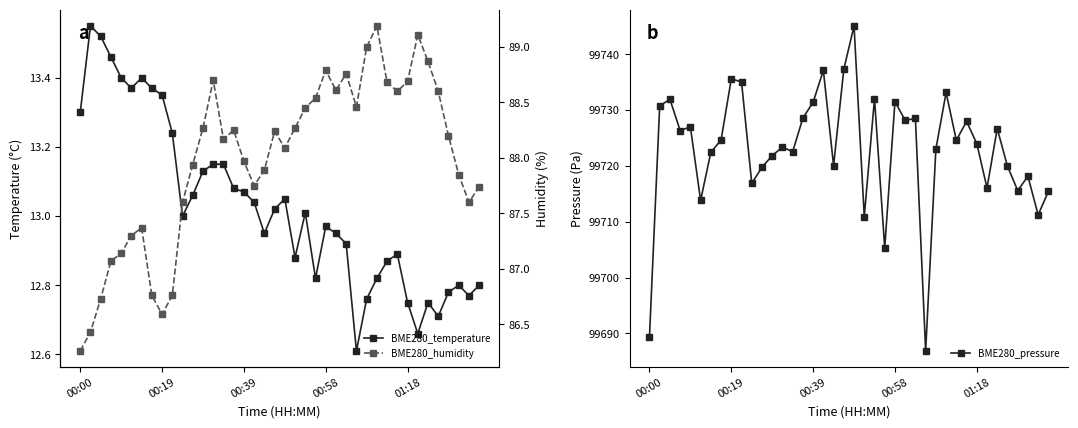

True or false: BME280_humidity and BME280_temperature intersect in this chart.

False